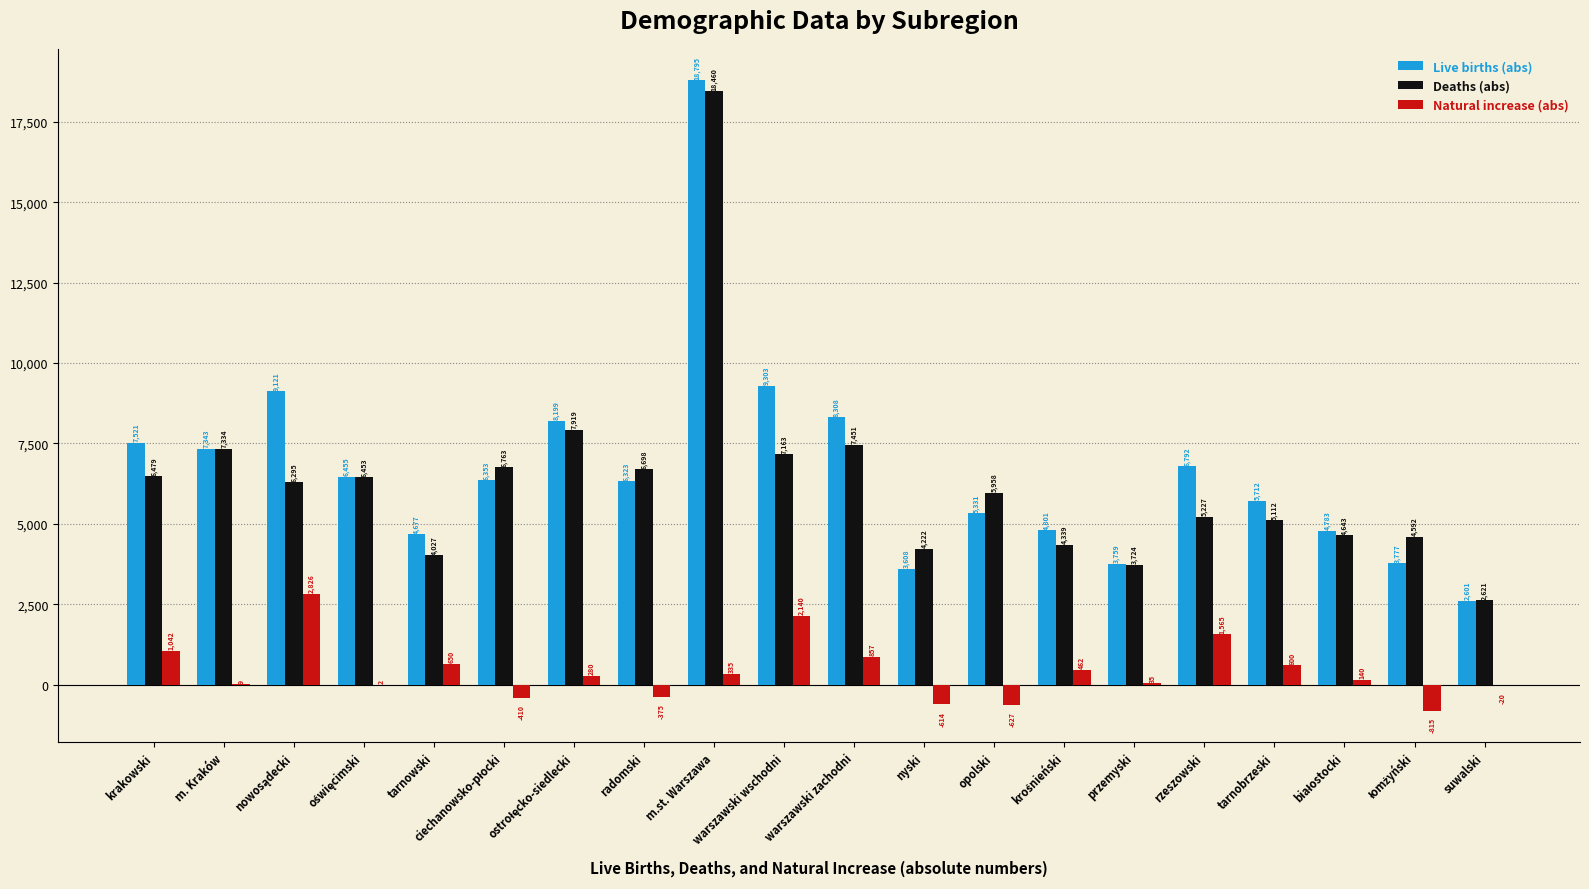

Is it true that Deaths (abs) equals 3724 at przemyski?

True